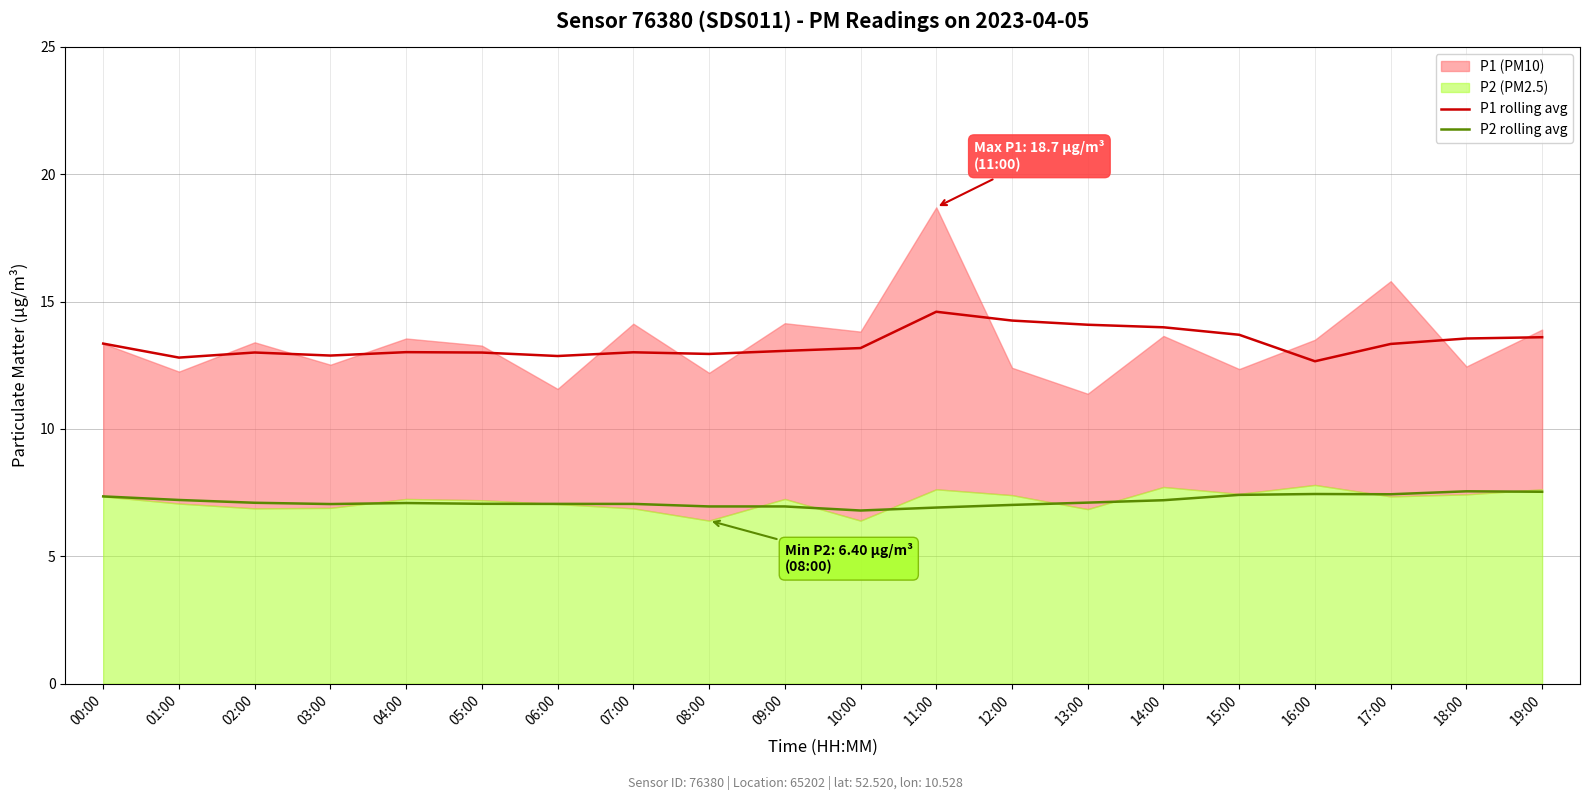

What is the difference between the maximum and minimum values in the P2 rolling avg series?

0.8